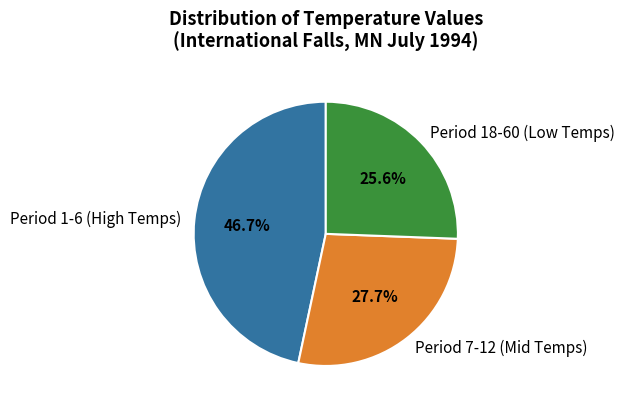

Rank the categories by value from lowest to highest.

Period 18-60 (Low Temps), Period 7-12 (Mid Temps), Period 1-6 (High Temps)